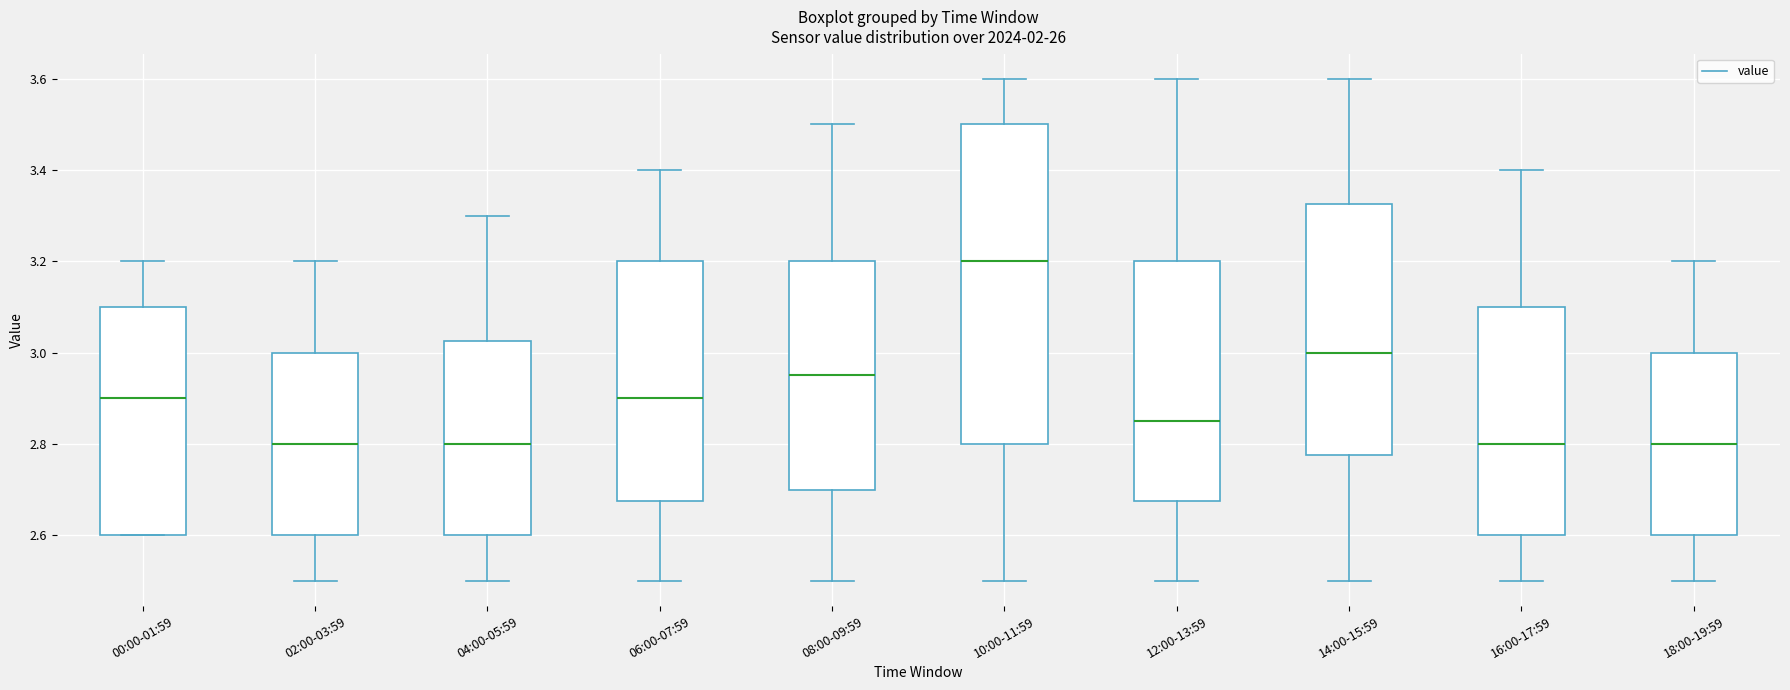

Reading left to right, read every box against the y-axis: the position of its median line, the range the box covers, and the ends of its whiskers. The values are not printed on the chart, so give them approximately, as read against the axis.

00:00-01:59: median 2.90, box 2.60 to 3.10, whiskers 2.60 to 3.20
02:00-03:59: median 2.80, box 2.60 to 3.00, whiskers 2.50 to 3.20
04:00-05:59: median 2.80, box 2.60 to 3.02, whiskers 2.50 to 3.30
06:00-07:59: median 2.90, box 2.68 to 3.20, whiskers 2.50 to 3.40
08:00-09:59: median 2.96, box 2.70 to 3.20, whiskers 2.50 to 3.50
10:00-11:59: median 3.20, box 2.80 to 3.50, whiskers 2.50 to 3.60
12:00-13:59: median 2.86, box 2.68 to 3.20, whiskers 2.50 to 3.60
14:00-15:59: median 3.00, box 2.78 to 3.32, whiskers 2.50 to 3.60
16:00-17:59: median 2.80, box 2.60 to 3.10, whiskers 2.50 to 3.40
18:00-19:59: median 2.80, box 2.60 to 3.00, whiskers 2.50 to 3.20